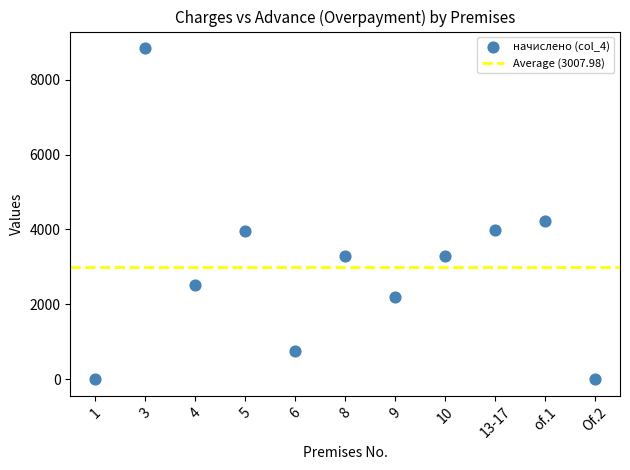

What is the range of Y values (max minus min)?

8847.2